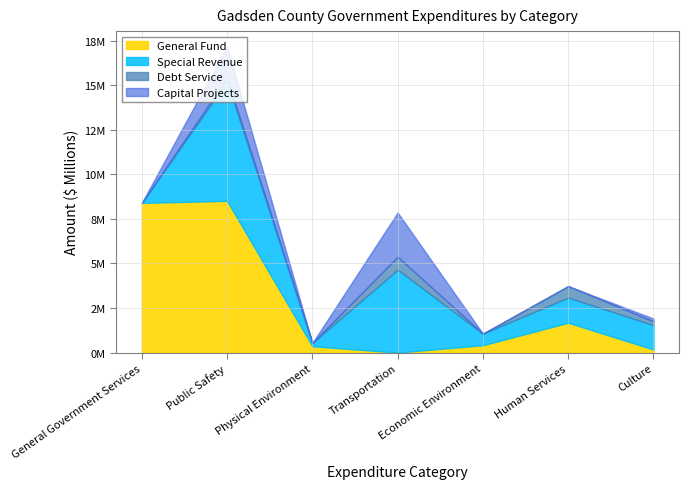

Reading right to left, transcribe all the data shown in this chart.

General Fund: 171250	1675304	414637	0	355246	8516490	8401514
Special Revenue: 1370123	1409125	646979	4650656	182643	6695777	0
Debt Service: 211455	645835	0	727059	0	200000	0
Capital Projects: 156111	0	0	2482228	0	1772091	0
Account Total: 1908939	3764298	1061616	7859943	537889	17184358	8401514